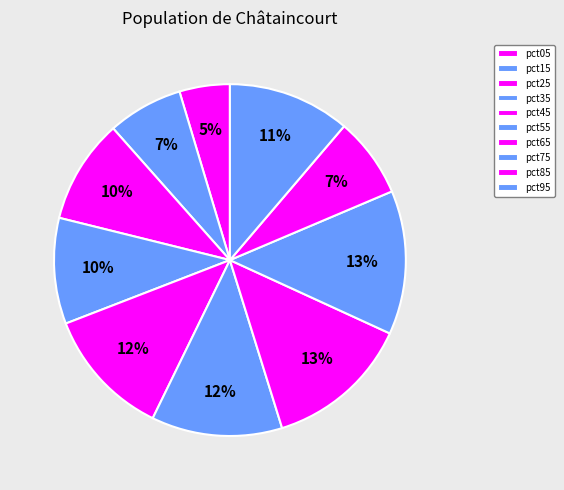

The pct05 slice represents 5% of the pie. True or false?

True